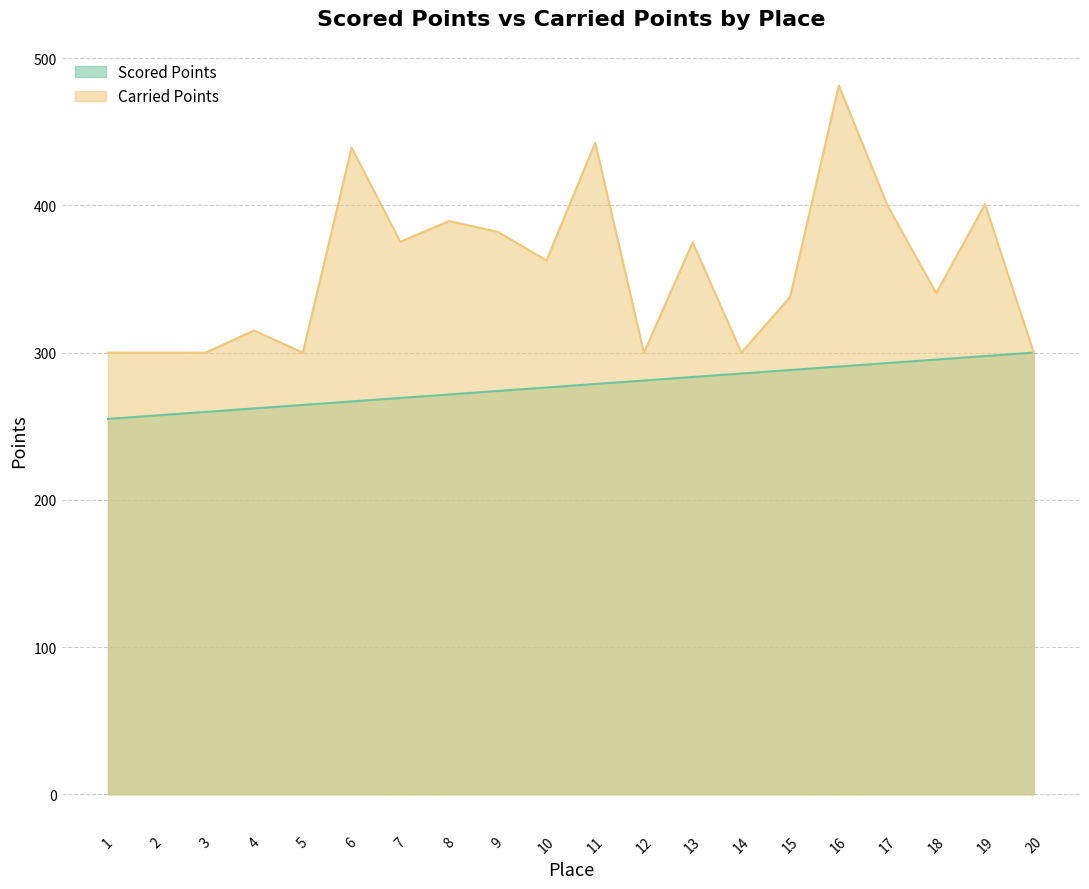

At 4, list the series in order from smallest to largest.

Scored Points, Carried Points